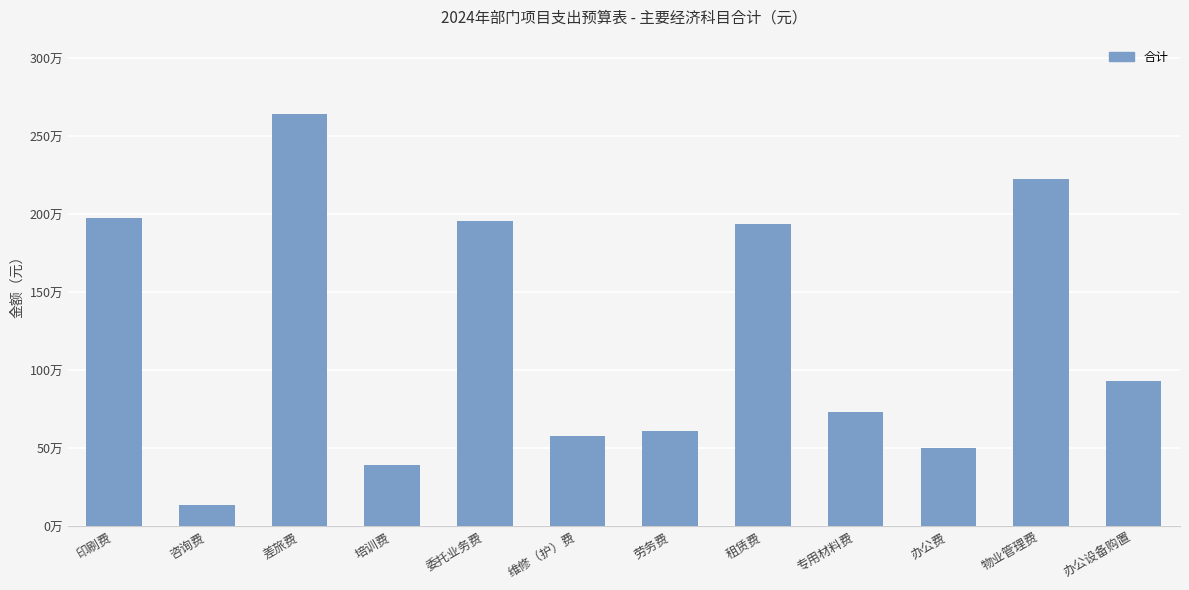

Does the chart contain any negative values?

No